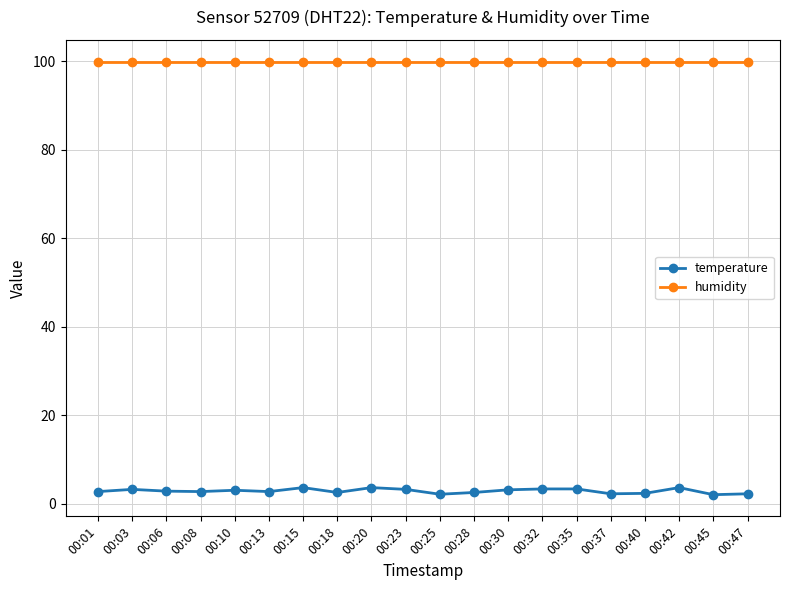

Does the chart have visible grid lines?

Yes